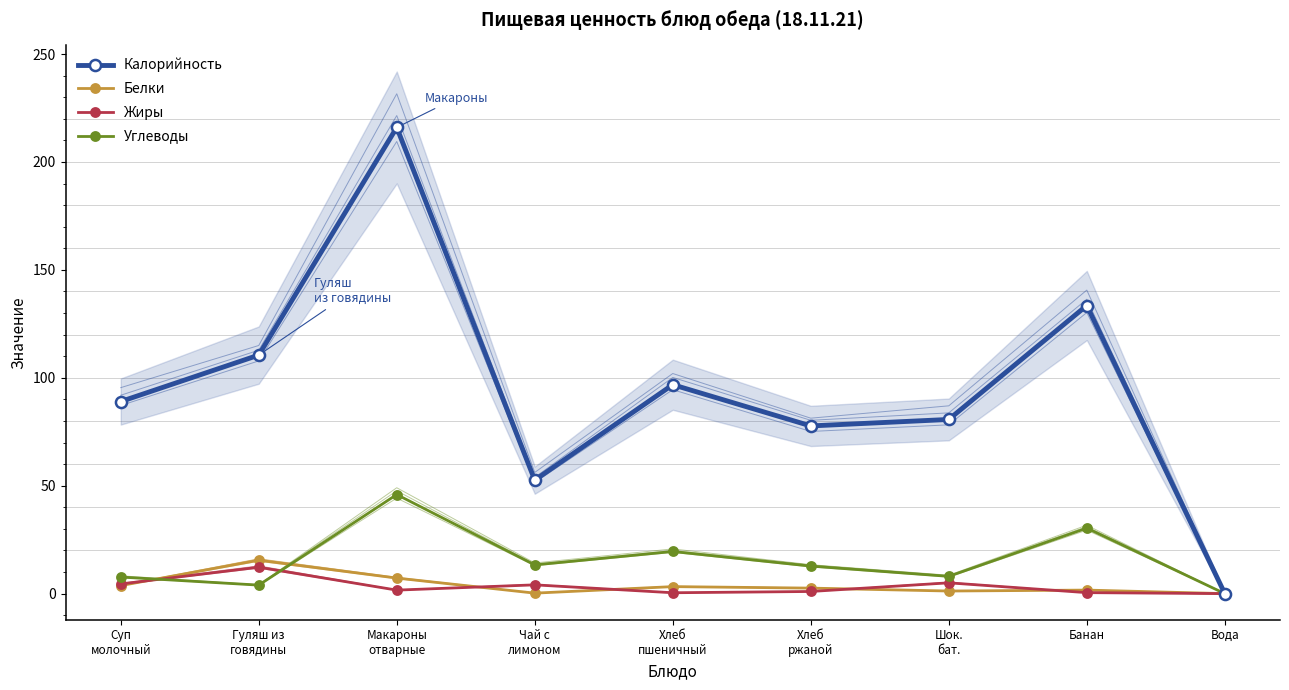

Reading left to right, extract all data points from this chart.

Калорийность: Суп
молочный=89.0	Гуляш из
говядины=110.5	Макароны
отварные=216.0	Чай с
лимоном=52.6	Хлеб
пшеничный=96.8	Хлеб
ржаной=77.7	Шок.
бат.=80.7	Банан=133.5	Вода=0.0
Белки: Суп
молочный=3.7	Гуляш из
говядины=15.5	Макароны
отварные=7.2	Чай с
лимоном=0.2	Хлеб
пшеничный=3.2	Хлеб
ржаной=2.5	Шок.
бат.=1.2	Банан=1.6	Вода=0.0
Жиры: Суп
молочный=4.5	Гуляш из
говядины=12.2	Макароны
отварные=1.6	Чай с
лимоном=4.1	Хлеб
пшеничный=0.4	Хлеб
ржаной=1.0	Шок.
бат.=5.0	Банан=0.5	Вода=0.0
Углеводы: Суп
молочный=7.7	Гуляш из
говядины=3.9	Макароны
отварные=45.9	Чай с
лимоном=13.3	Хлеб
пшеничный=19.5	Хлеб
ржаной=12.8	Шок.
бат.=8.0	Банан=30.4	Вода=0.0